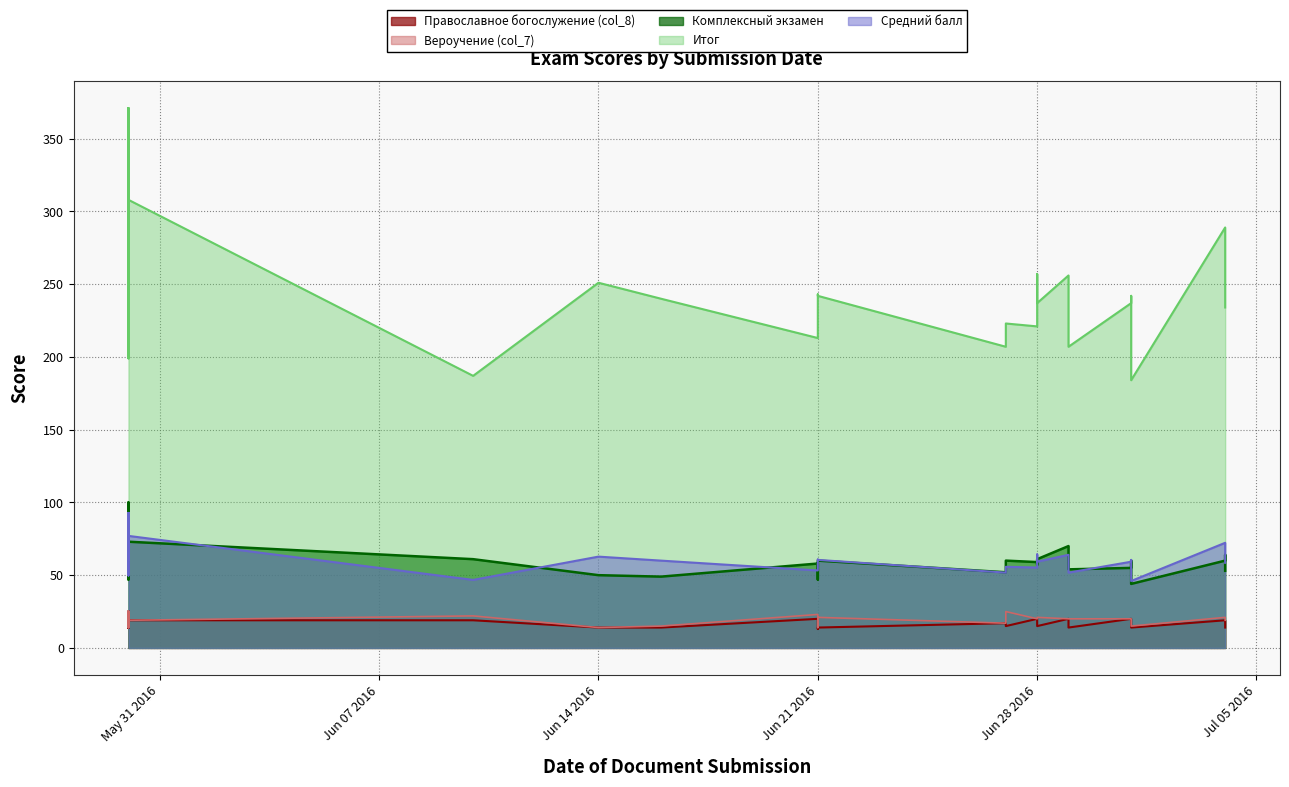

What is the maximum value shown in the chart?

371.0